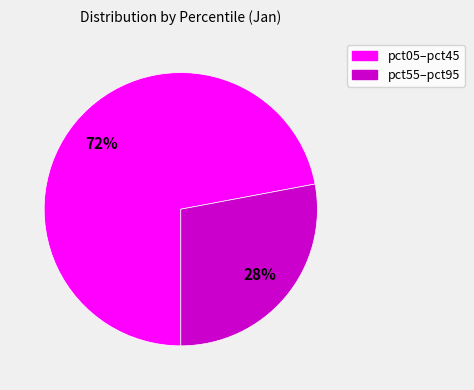

How many slices are in this pie chart?

2